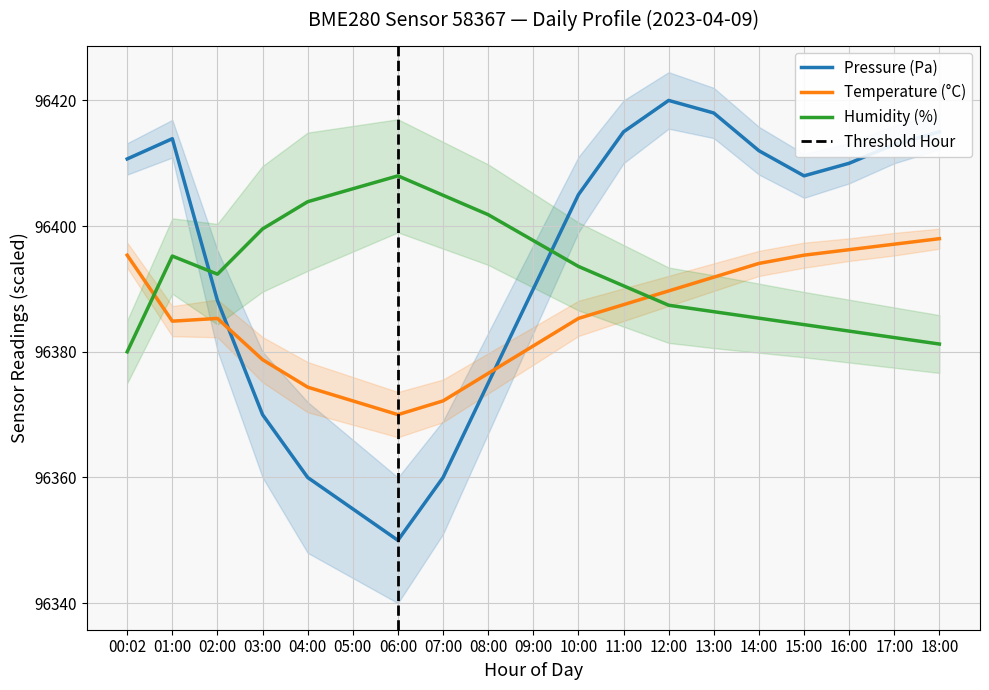

List the series in order of their overall mean, lowest first.

temperature, humidity, pressure